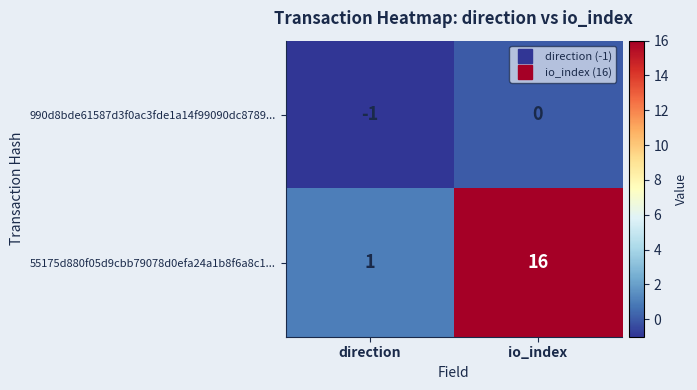

Which series has the largest range (max minus min)?

55175d880f05d9cbb79078d0efa24a1b8f6a8c1...